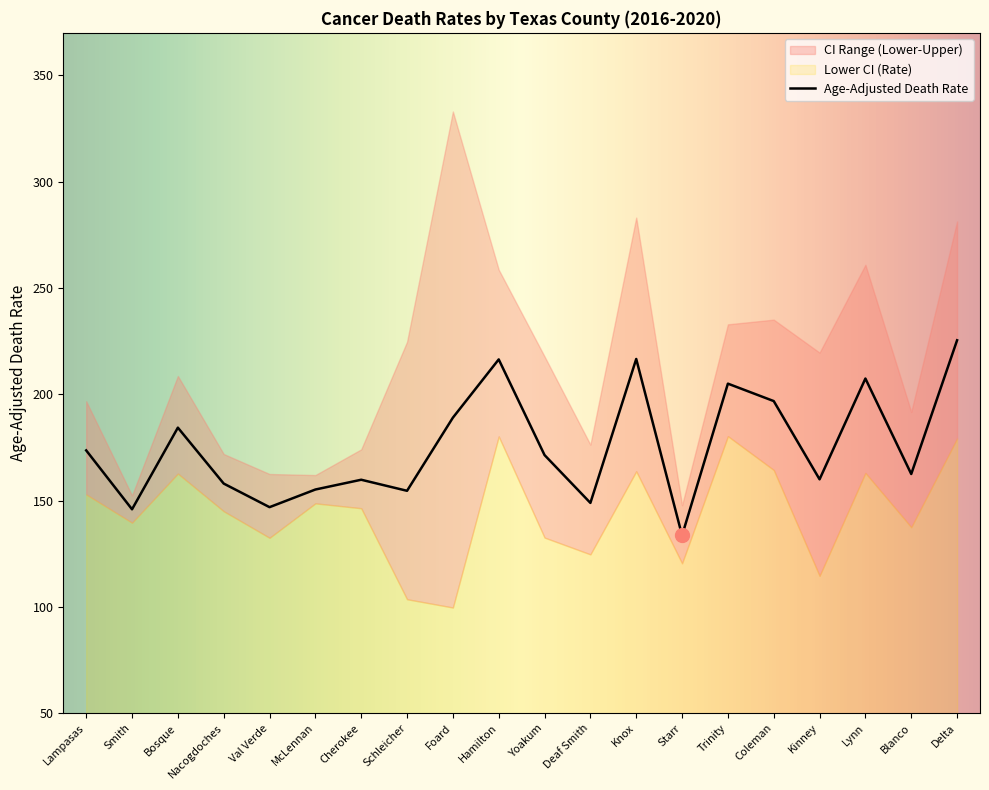

List the series in order of their peak value, lowest first.

Lower CI (Rate), Age-Adjusted Death Rate, Upper CI (Rate)